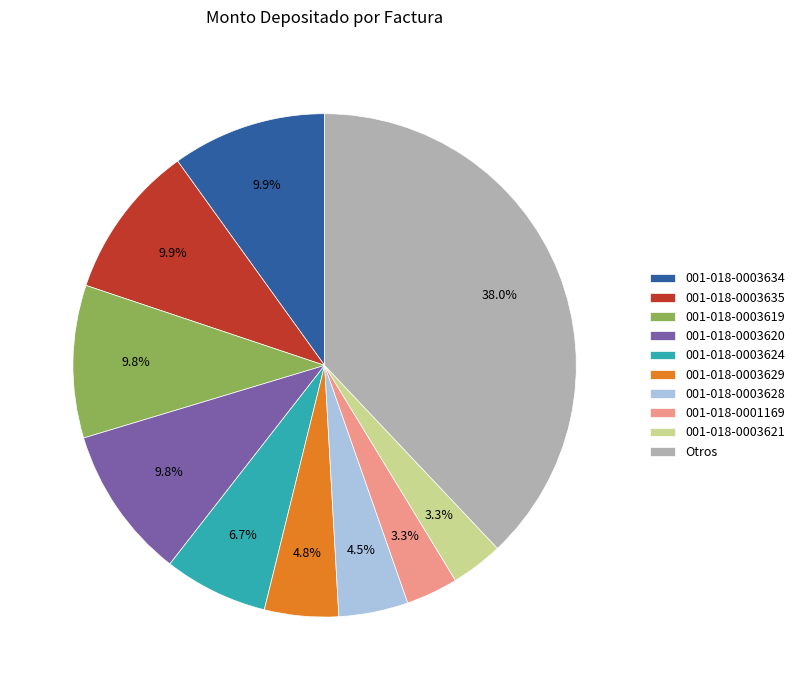

What is the largest slice in the pie chart?

Otros